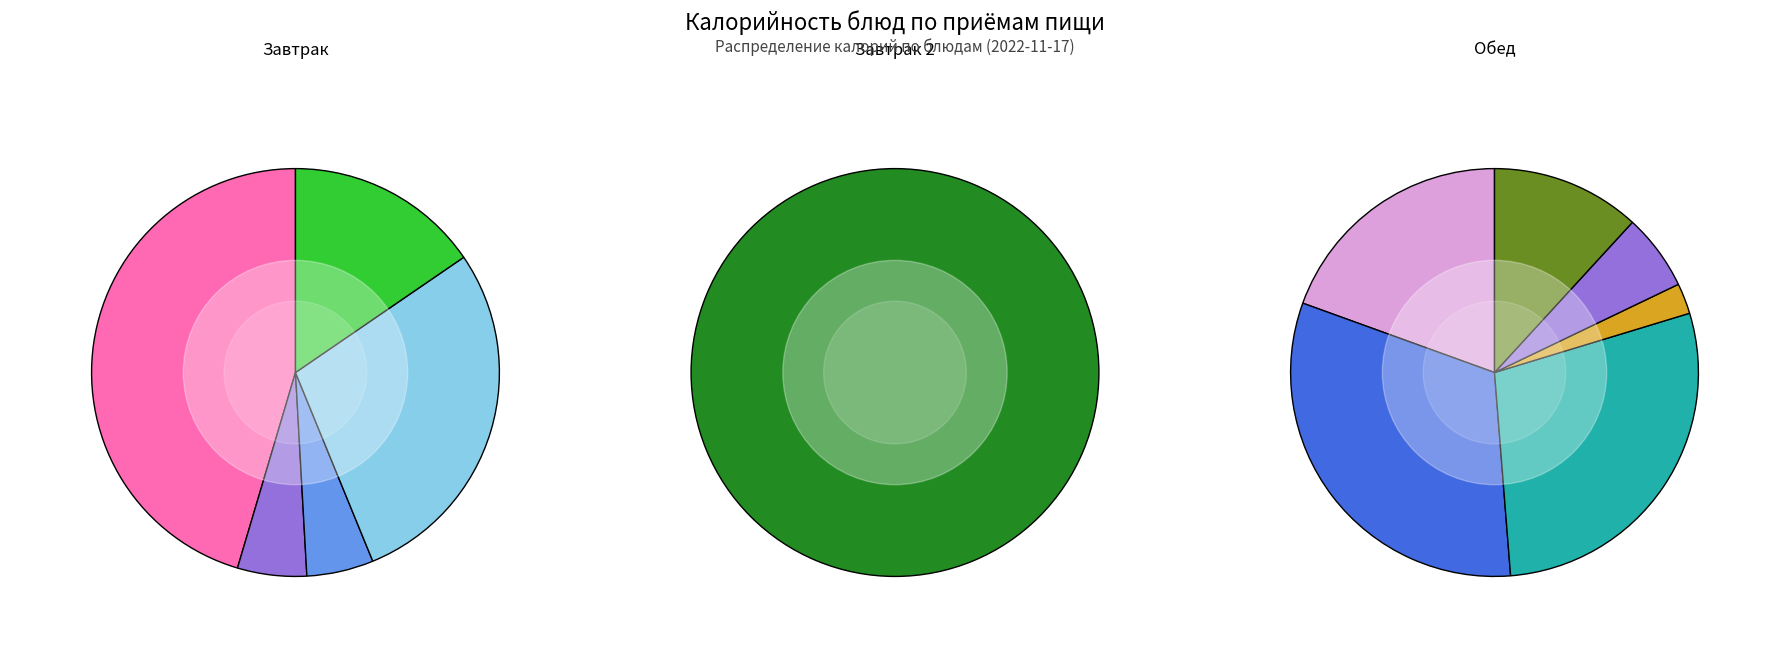

Rank the categories by value from lowest to highest.

Соус сметанный томатом, Хлеб пшеничный, Чай с сахаром (завтрак), Чай с сахаром (обед), Хлеб, Какао на молоке, Бутерброд с джемом, Суп картофельный с макаронными изд., Птица отварная, Драчена, Каша гречневая рассыпчатая, Азу с мясом говядина